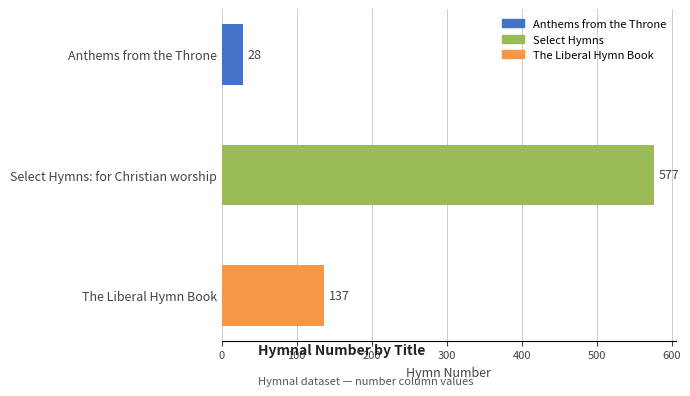

What is the change in value from Anthems from the Throne to The Liberal Hymn Book?

+109